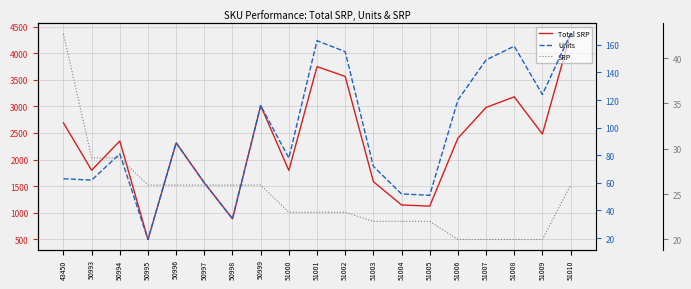

At how many categories does at least one series exceed 892?

17